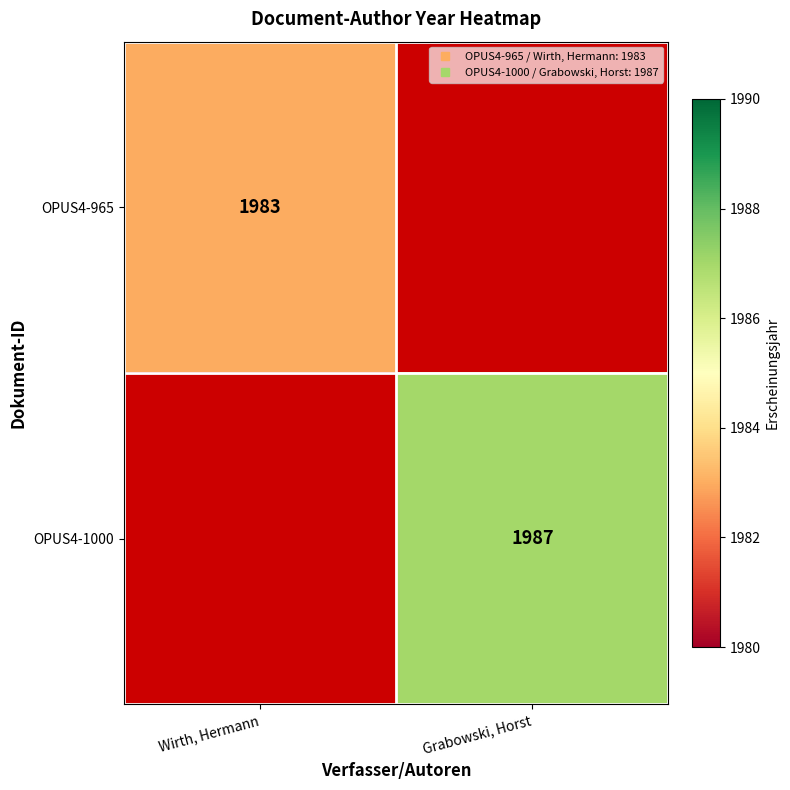

What is the maximum value shown in the chart?

1987